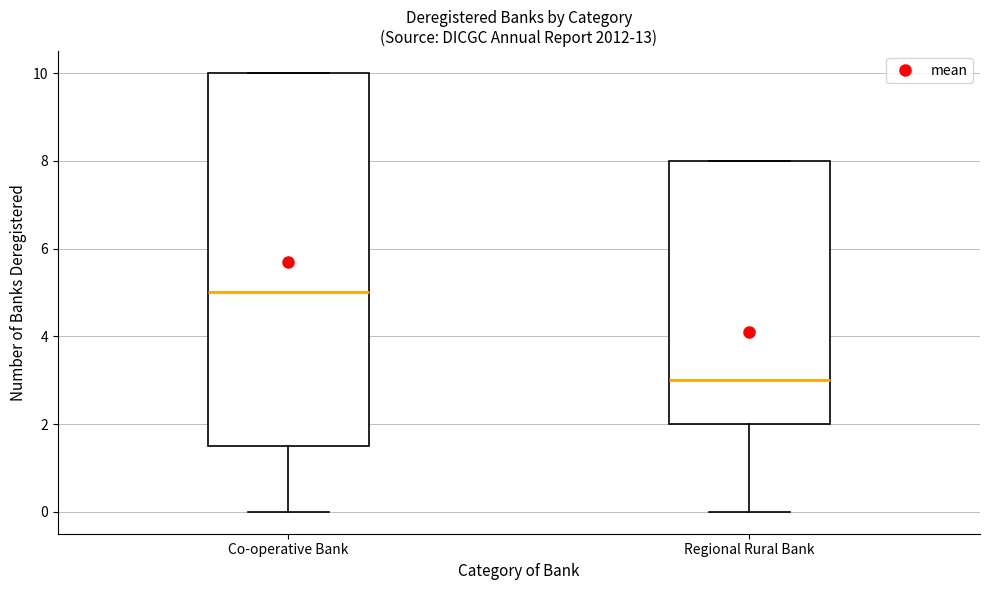

Reading left to right, transcribe this box plot: for each box, give where its median line is, the range the box spans, and where its two whiskers end, as read against the y-axis. The values are not printed on the chart, so give them approximately, as read against the axis.

Co-operative Bank: median 5.0, box 1.6 to 10.0, whiskers 0.0 to 10.0
Regional Rural Bank: median 3.0, box 2.0 to 8.0, whiskers 0.0 to 8.0